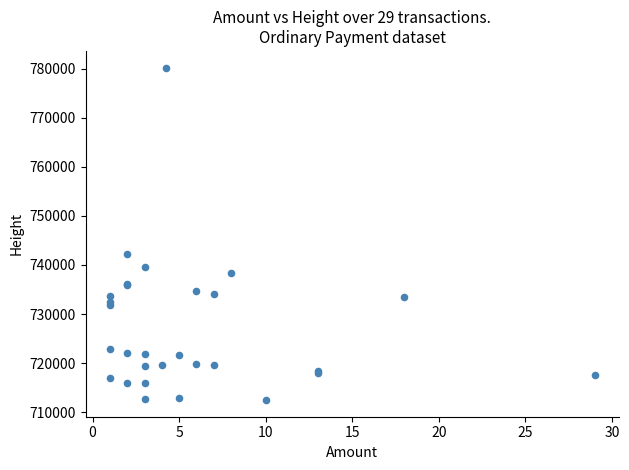

What Y value in the scatter plot is closest to 746337?

742288